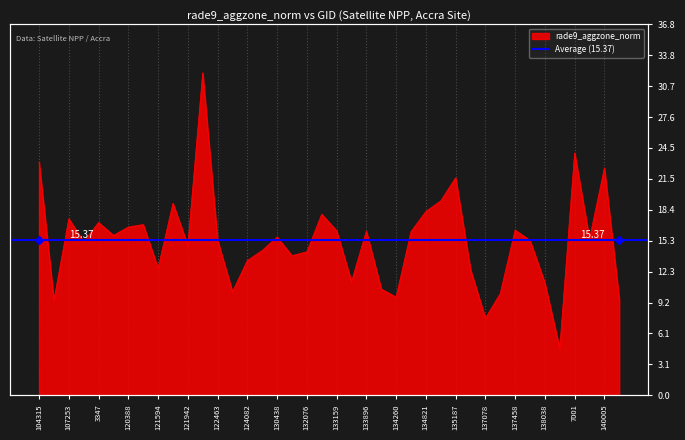

Is it true that the value at 3347 is 4.0?

False